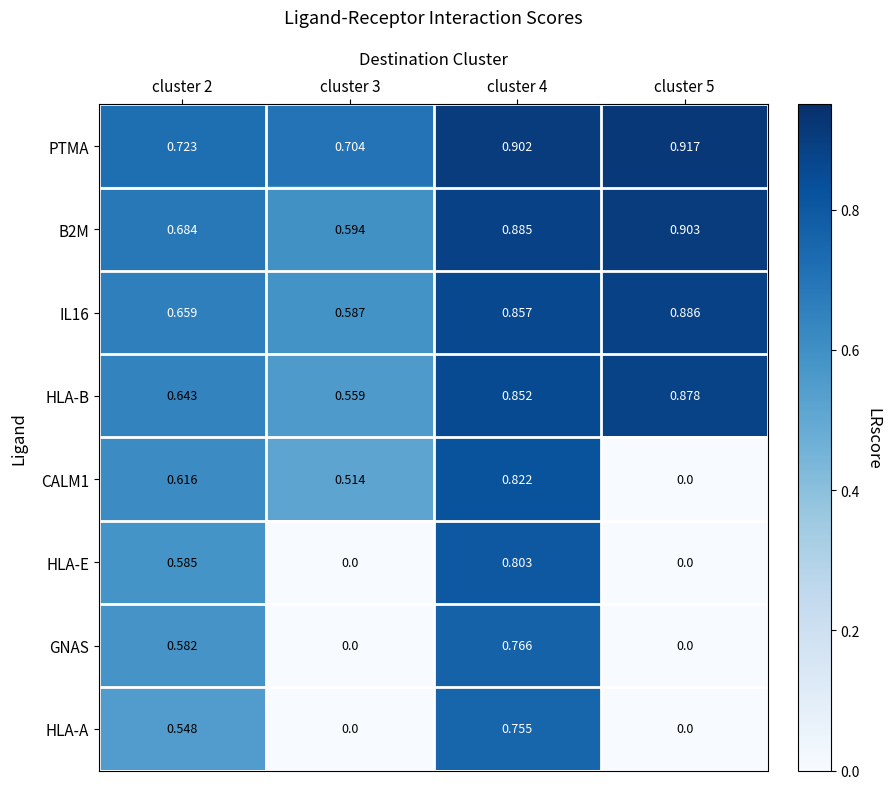

At which category does the chart reach its peak across all series?

cluster 5